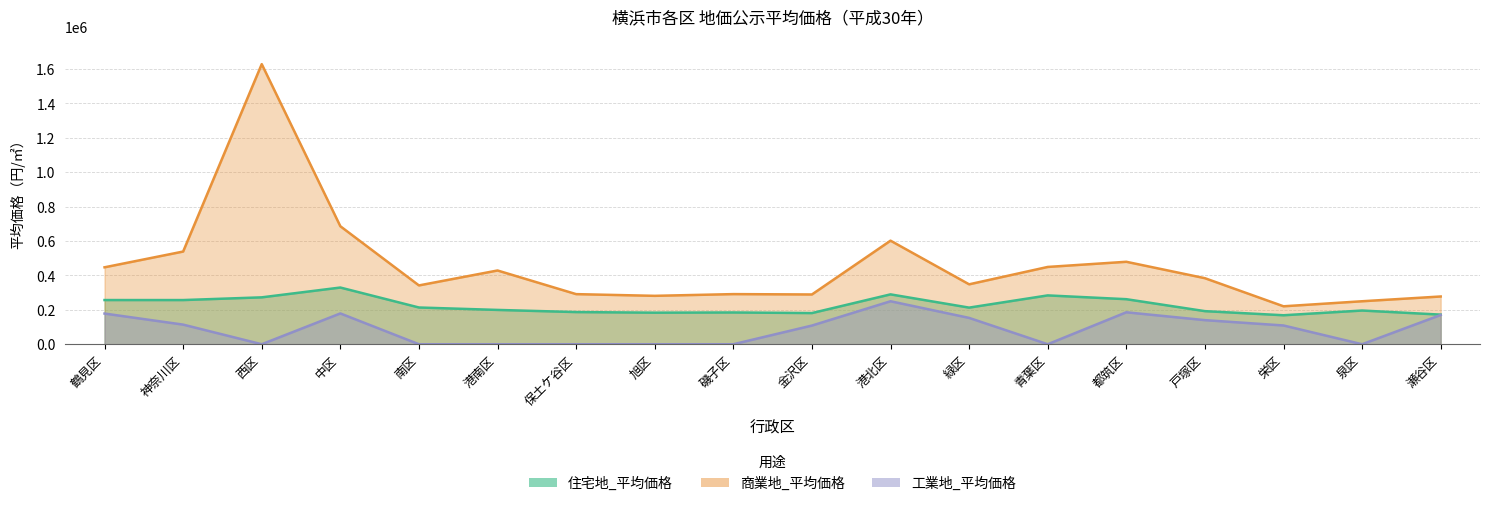

What is the total value across all series at 青葉区?

733000